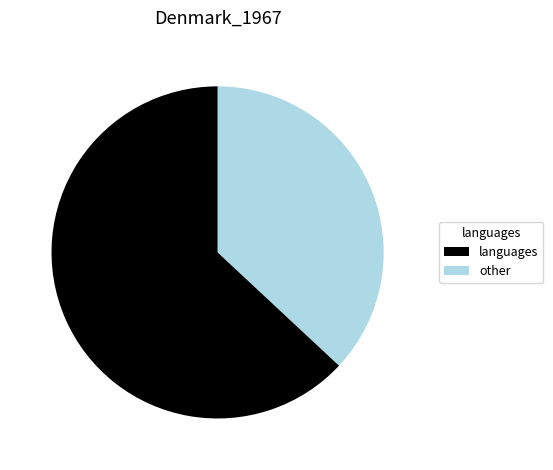

Is there a majority slice in this chart?

Yes